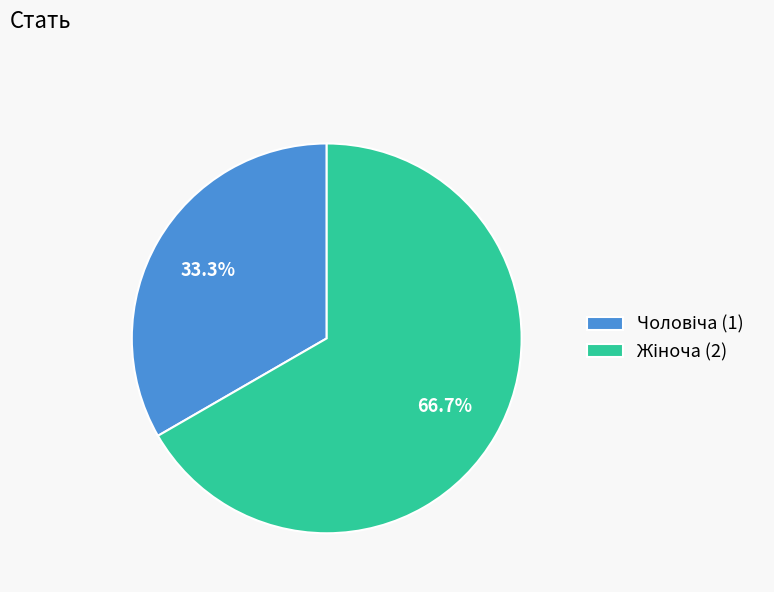

Does any single category account for the majority?

Yes